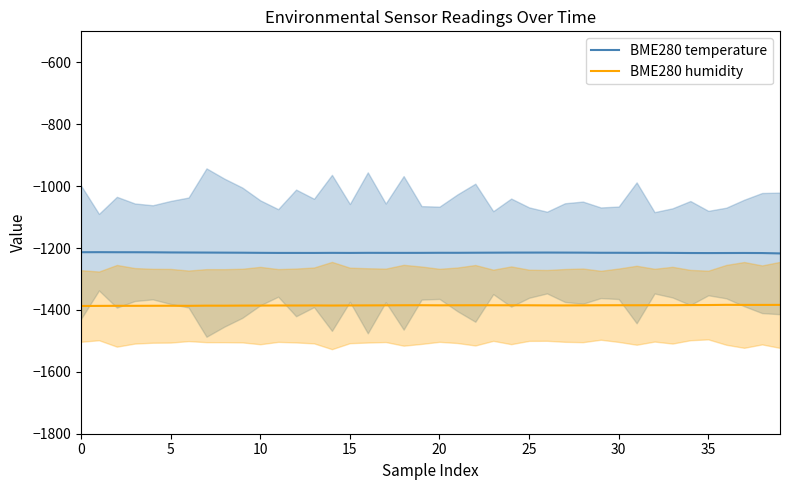

True or false: BME280 humidity and BME280 temperature intersect in this chart.

False